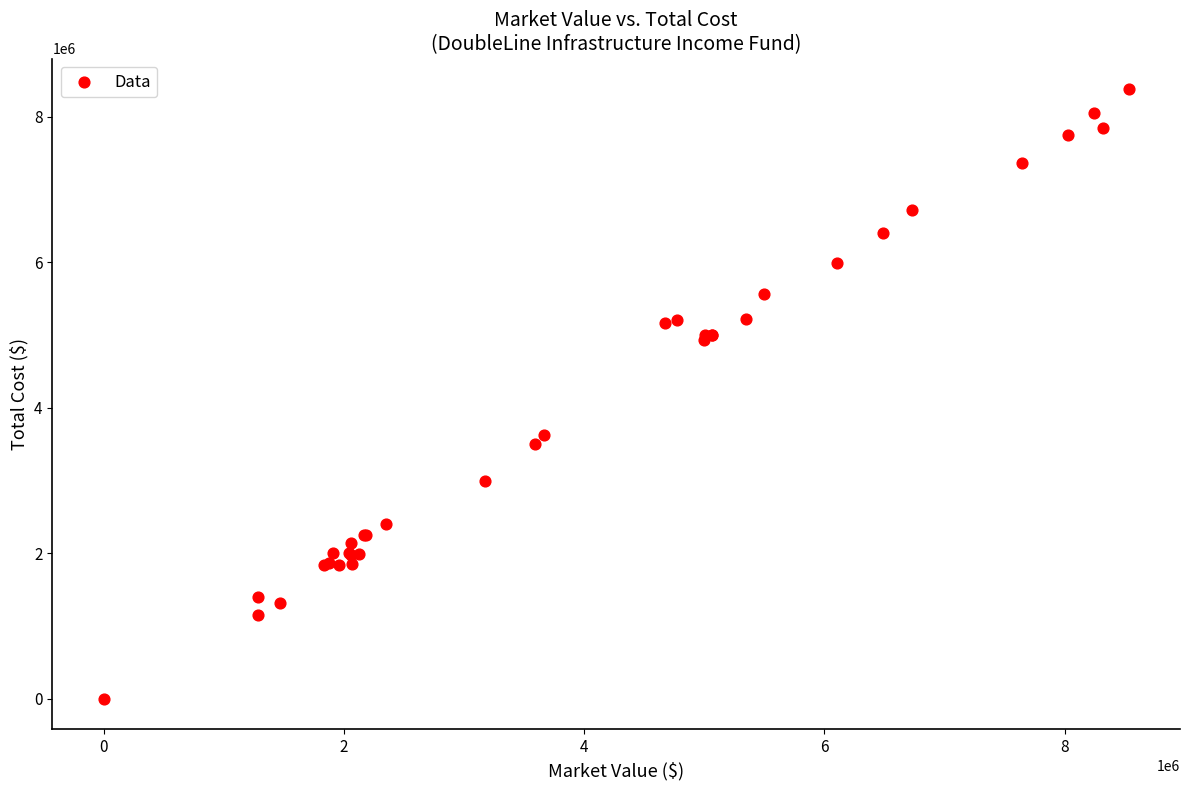

What Y value in the scatter plot is closest to 4192295?

3627648.2